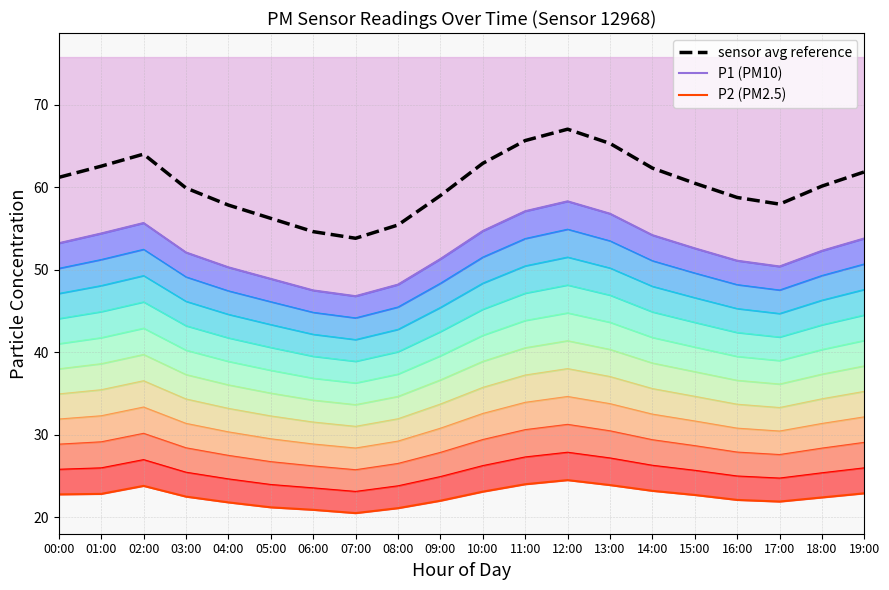

True or false: P1 (PM10) and P2 (PM2.5) cross at least once.

False